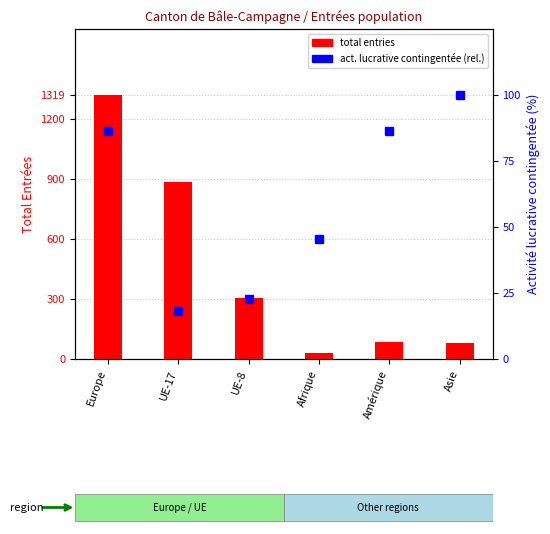

How many values in the act. lucrative contingentée (rel.) series exceed 86?

3